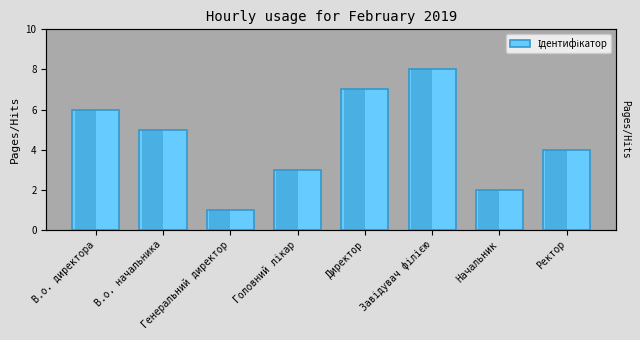

Reading right to left, what are all the values shown in this chart?

Ректор=4	Начальник=2	Завідувач філією=8	Директор=7	Головний лікар=3	Генеральний директор=1	В.о. начальника=5	В.о. директора=6